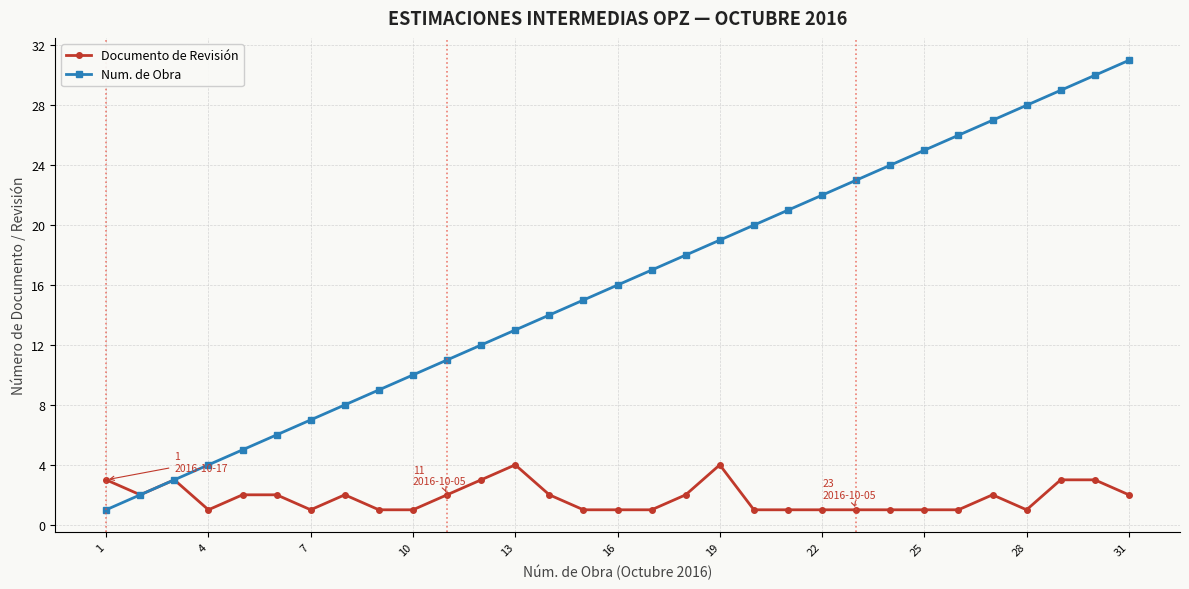

True or false: Num. de Obra has more than 2 interior local peaks.

False